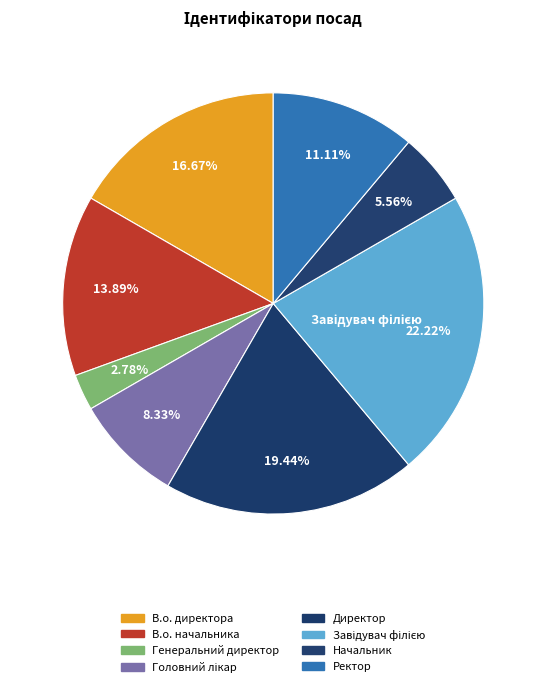

To the nearest percent, what percentage of the pie is В.о. начальника?

14%